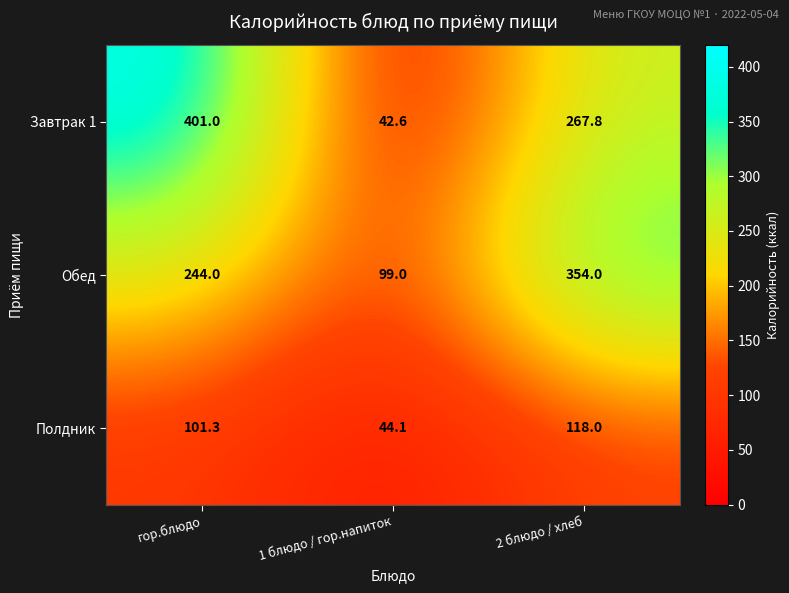

What value does the Завтрак 1 series have at гор.блюдо?

401.0